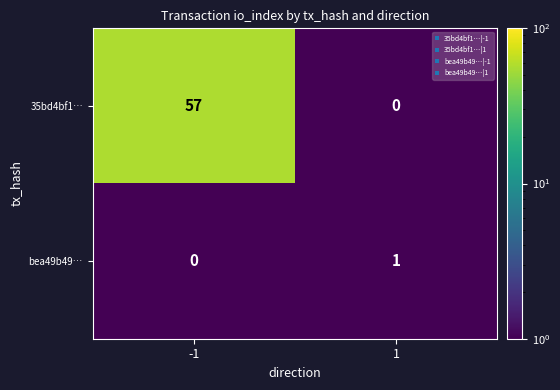

What is the difference between the maximum and minimum values in the 35bd4bf1… series?

57